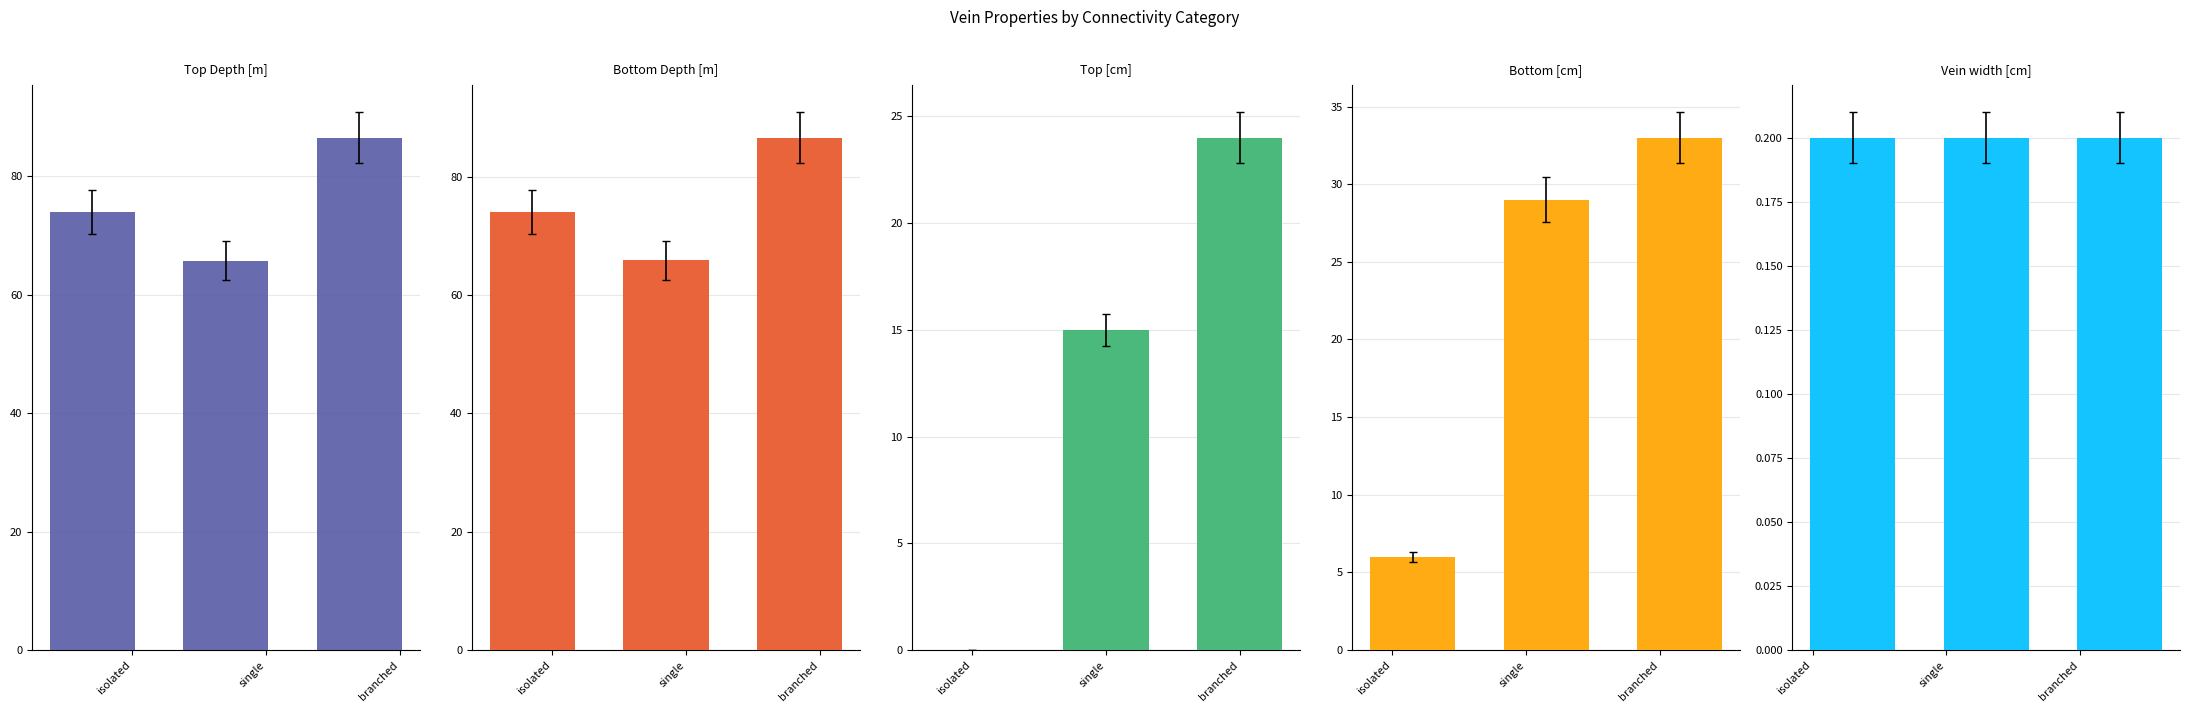

The Bottom [cm] series shows 29.0 at single. True or false?

True